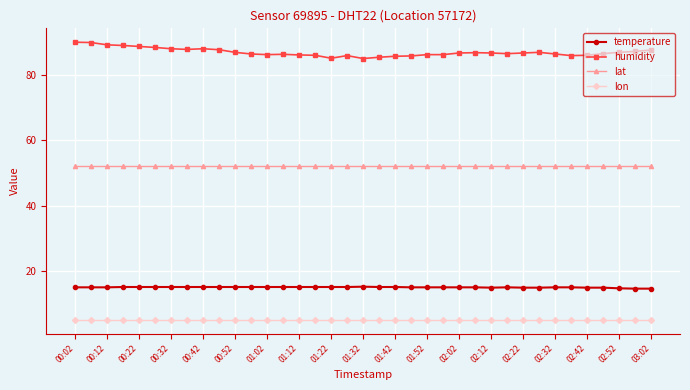

Which series has the largest range (max minus min)?

humidity